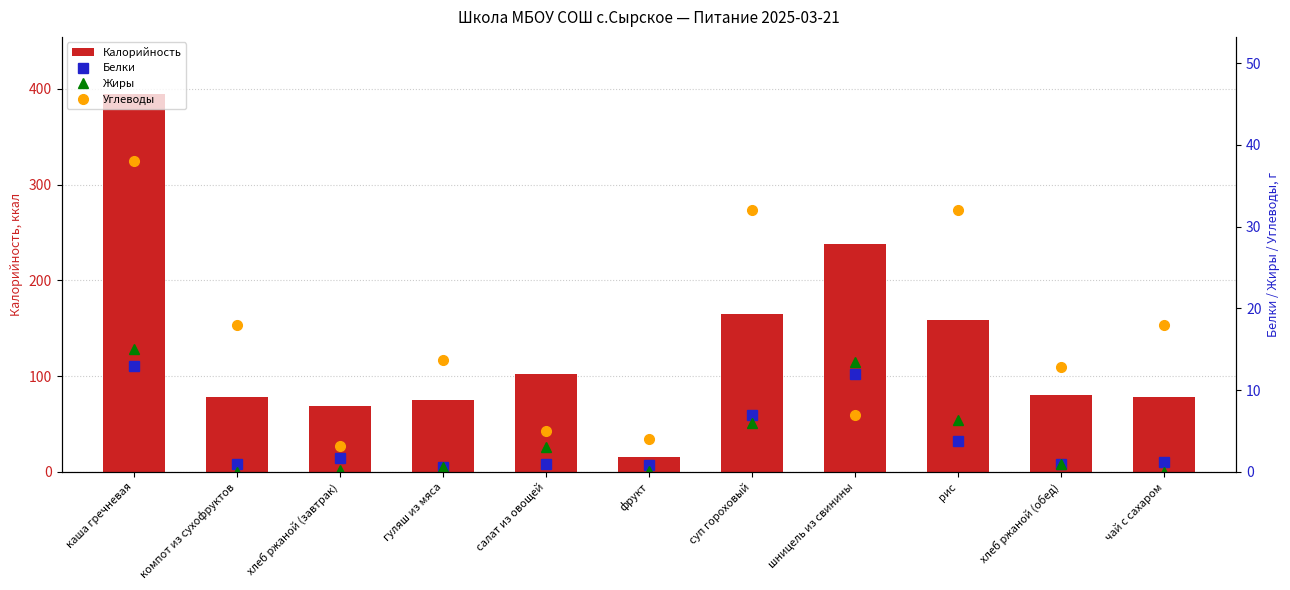

At how many categories does at least one series exceed 297?

1